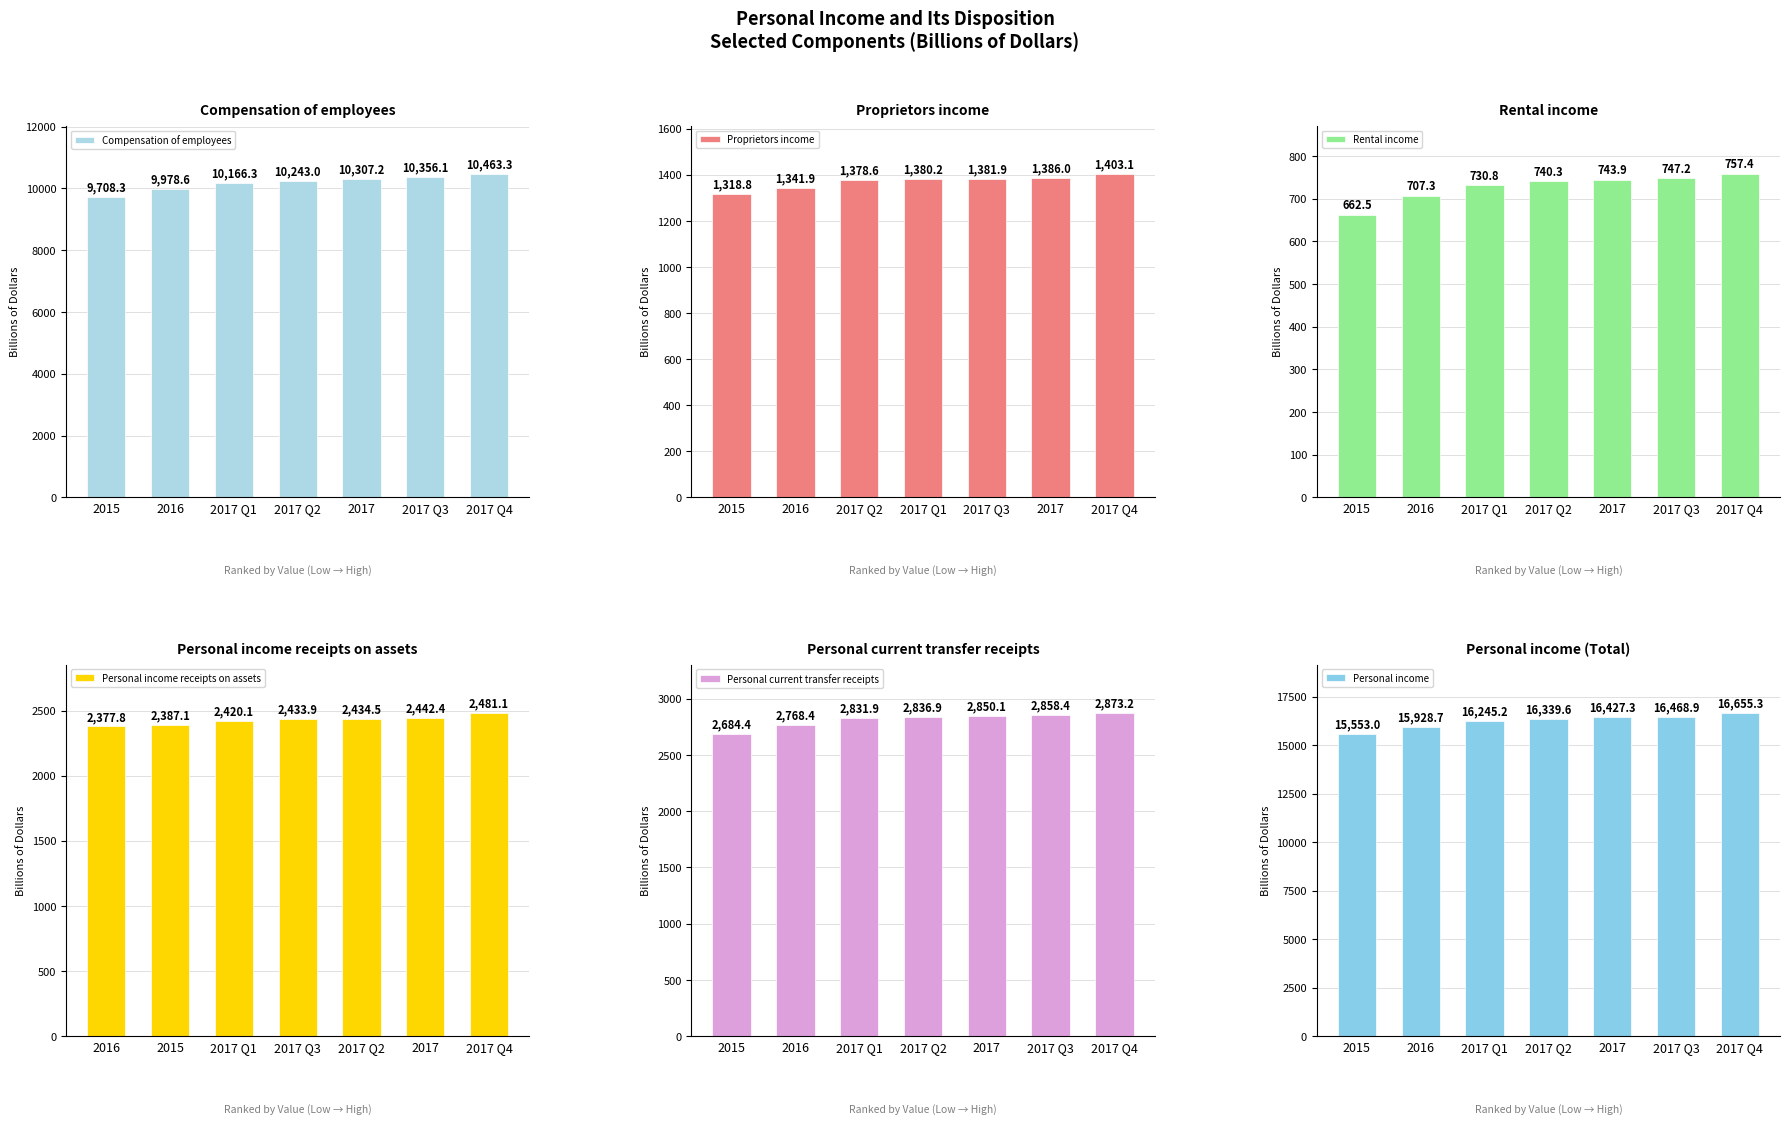

Reading left to right, list all the values displayed in this chart.

Compensation of employees: 9708.3	9978.6	10166.3	10243.0	10307.2	10356.1	10463.3
Proprietors income: 1318.8	1341.9	1378.6	1380.2	1381.9	1386.0	1403.1
Rental income: 662.5	707.3	730.8	740.3	743.9	747.2	757.4
Personal income receipts on assets: 2377.8	2387.1	2420.1	2433.9	2434.5	2442.4	2481.1
Personal current transfer receipts: 2684.4	2768.4	2831.9	2836.9	2850.1	2858.4	2873.2
Personal income: 15553.0	15928.7	16245.2	16339.6	16427.3	16468.9	16655.3